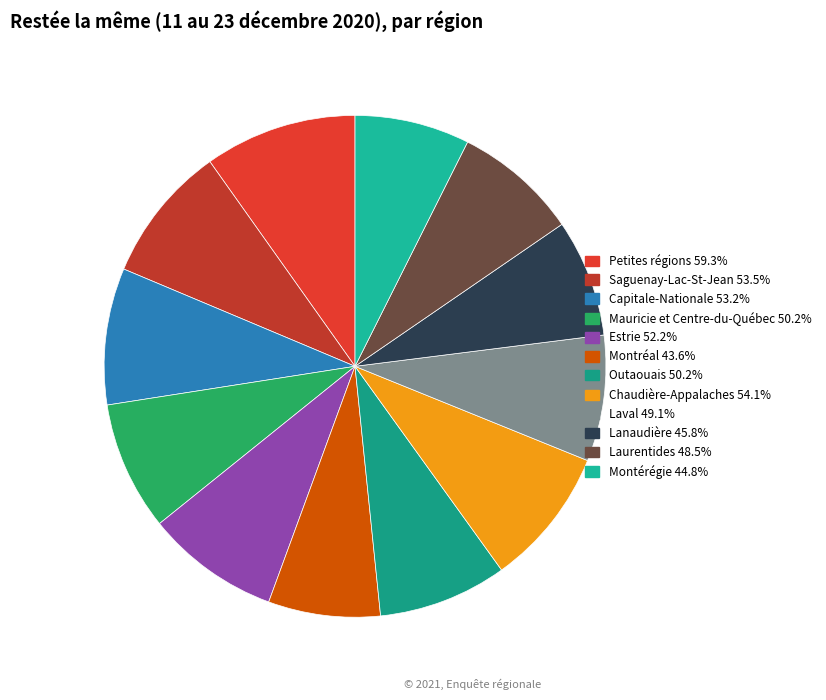

Count the number of slices in the pie.

12